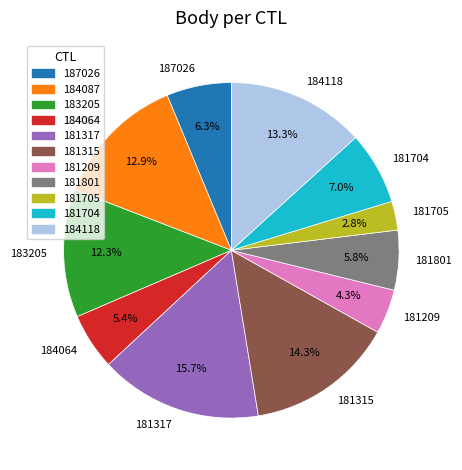

Which category has the smallest portion of the pie?

181705